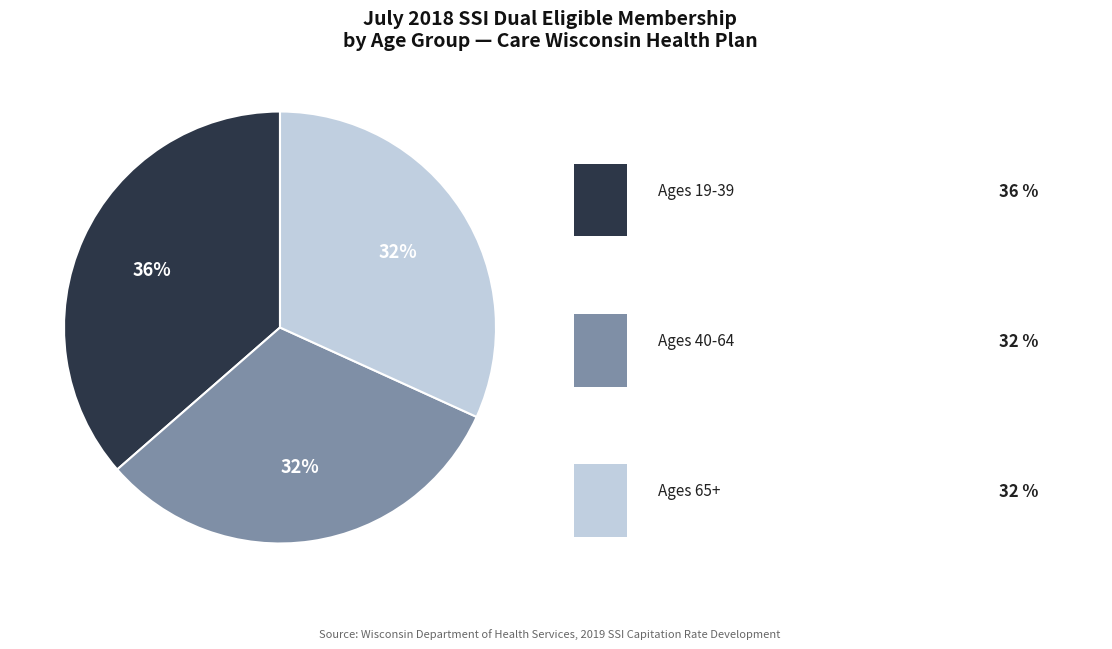

Does any single category account for the majority?

No